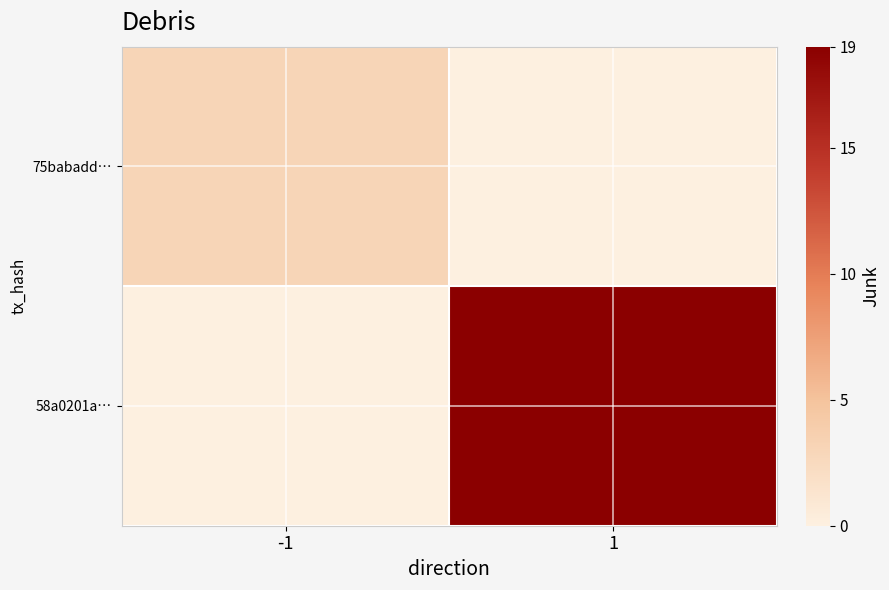

Reading left to right, transcribe all the data shown in this chart.

75babadd…: -1=3	1=0
58a0201a…: -1=0	1=19